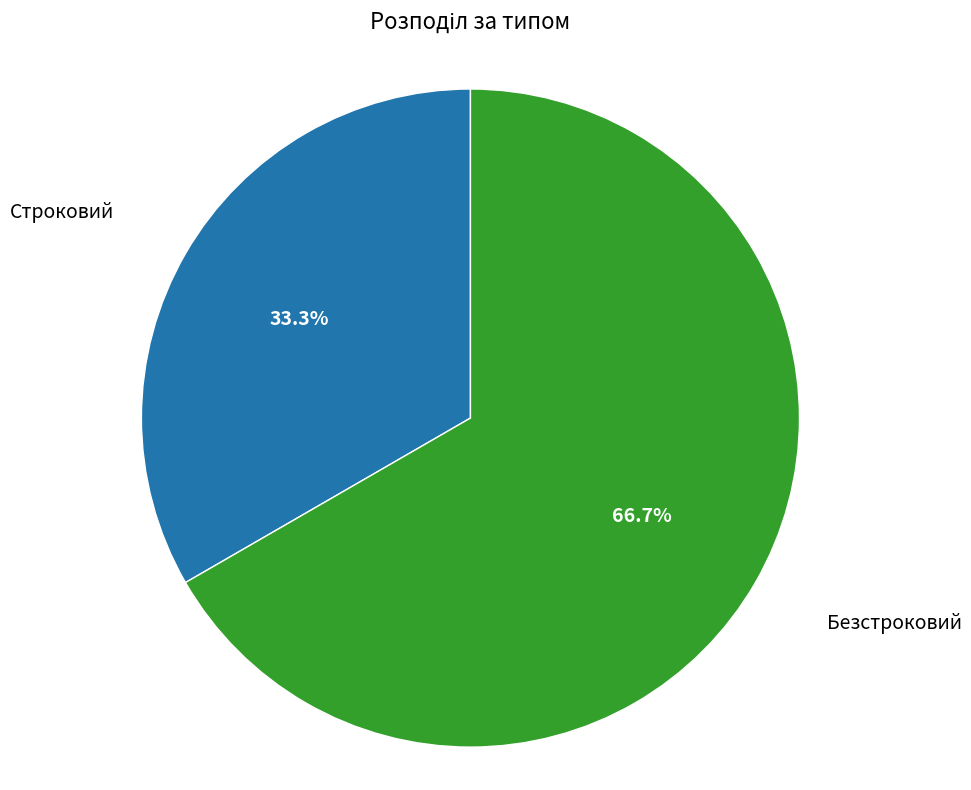

To the nearest percent, what is the average slice percentage?

50%